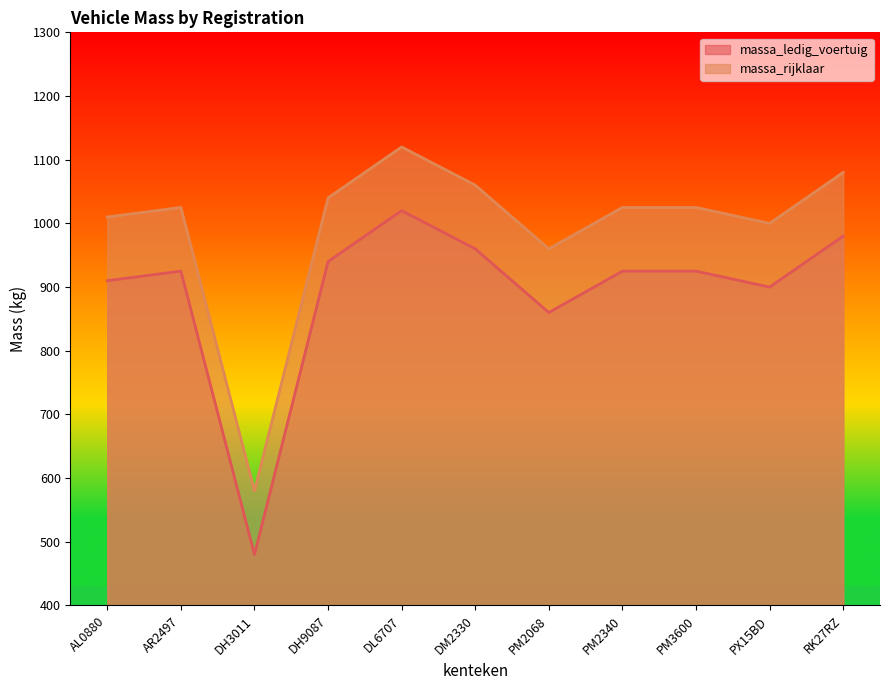

At DM2330, list the series in order from smallest to largest.

massa_ledig_voertuig, massa_rijklaar